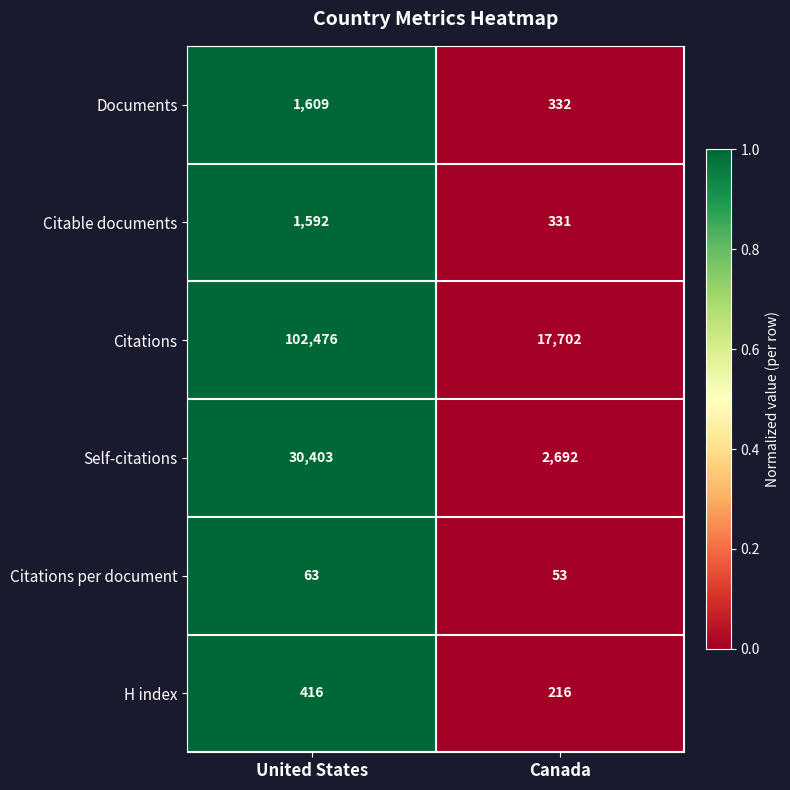

Reading left to right, transcribe all the data shown in this chart.

Documents: 1609	332
Citable documents: 1592	331
Citations: 102476	17702
Self-citations: 30403	2692
Citations per document: 63	53
H index: 416	216